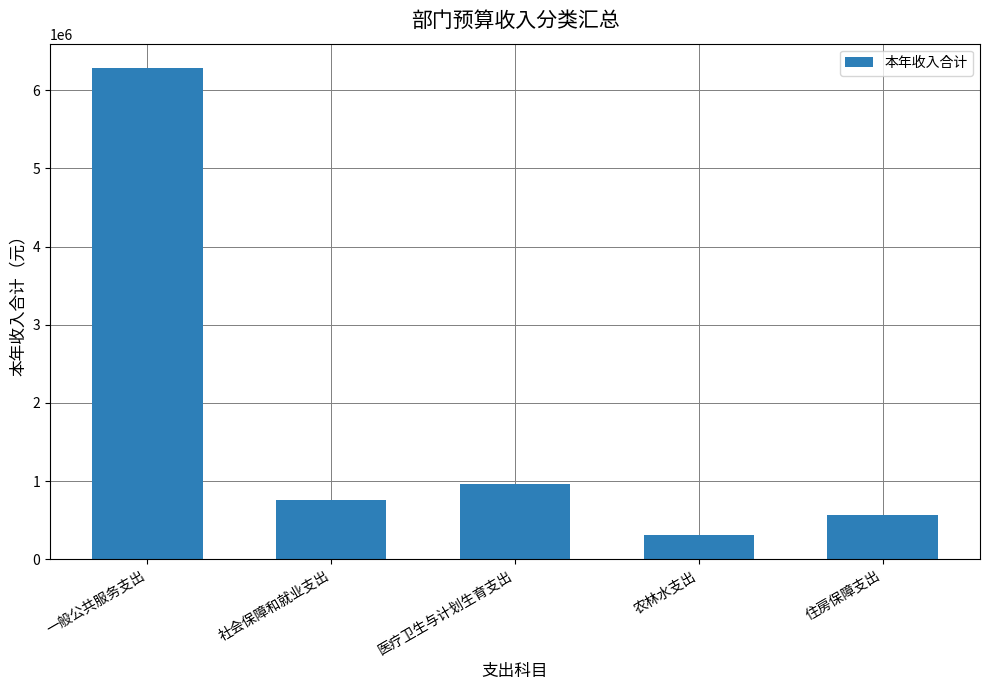

Reading right to left, transcribe all the data shown in this chart.

住房保障支出=566553.8	农林水支出=309000.0	医疗卫生与计划生育支出=965912.5	社会保障和就业支出=755405.1	一般公共服务支出=6280251.5